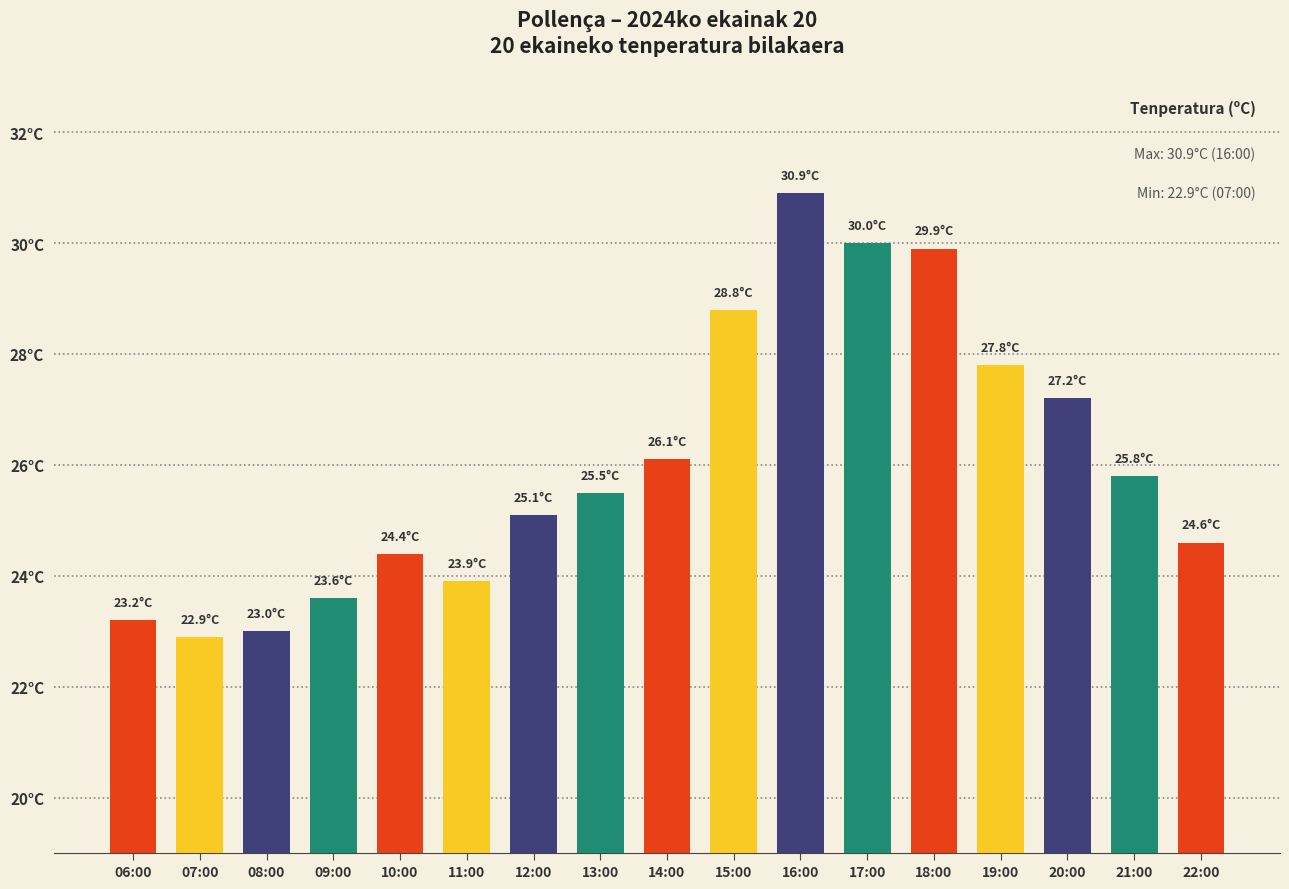

The chart shows a value of 7.1 at 18:00. True or false?

False